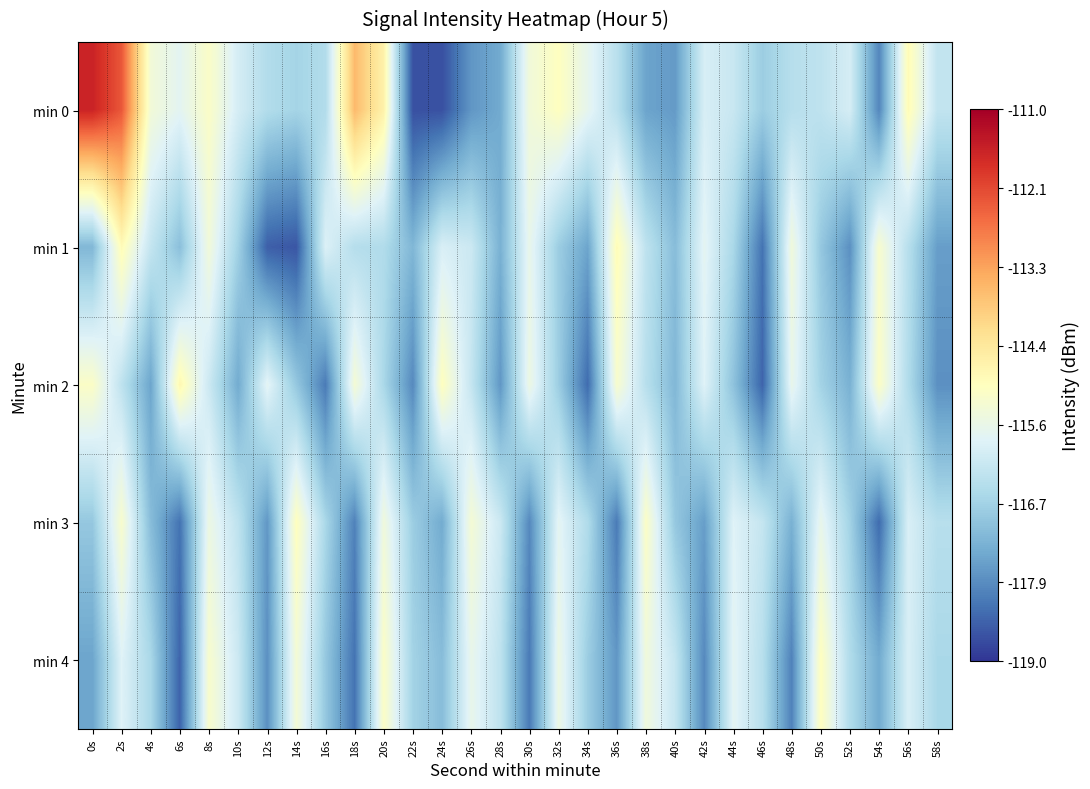

At which category is the sum across all series the highest?

2s